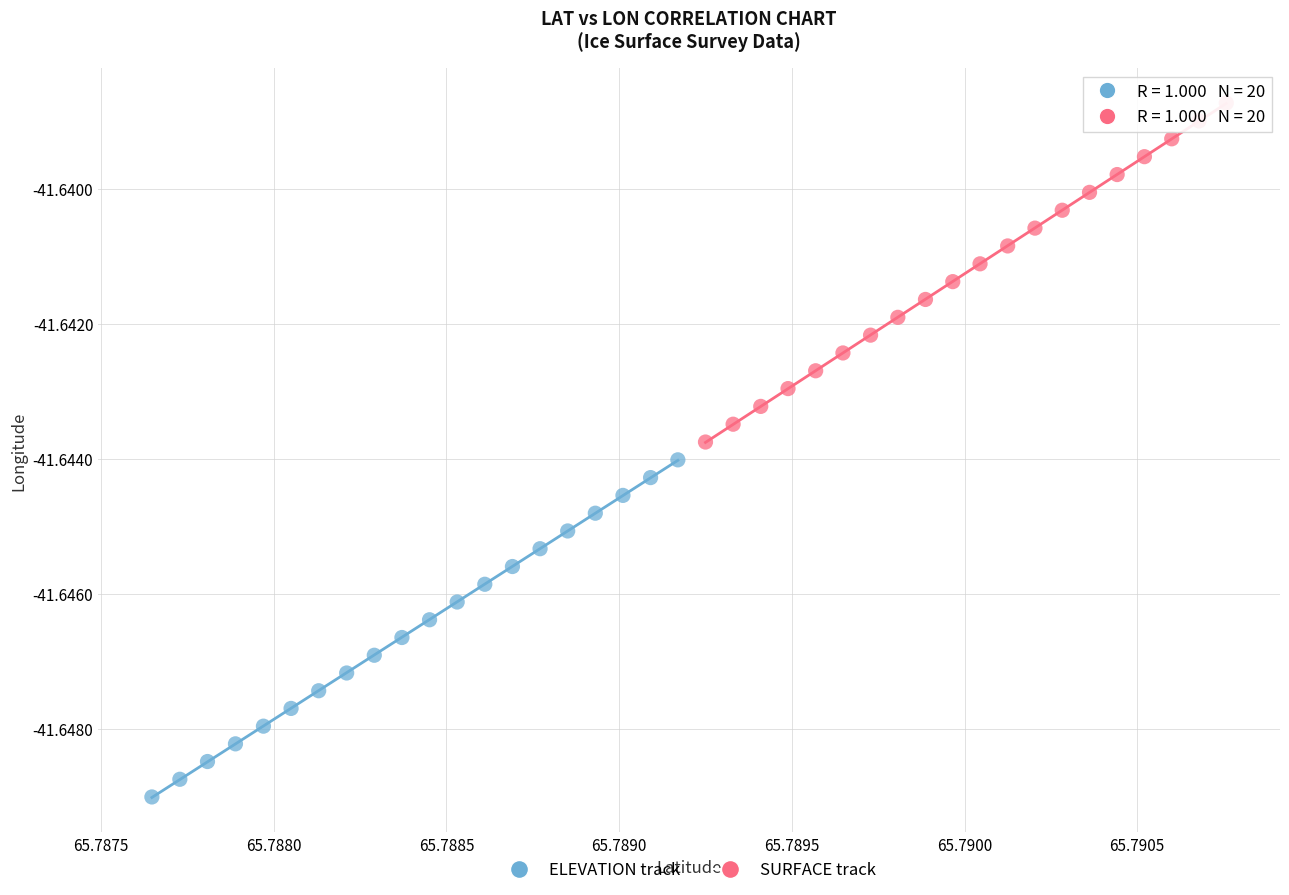

Which series has the largest Y range (max minus min)?

SURFACE track